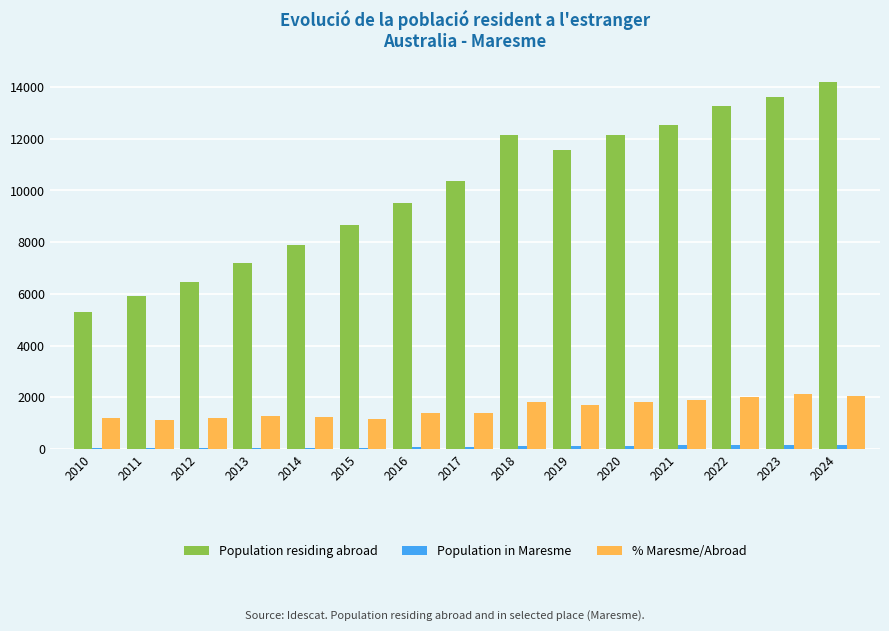

What is the sum of all Population residing abroad values?

150813.0